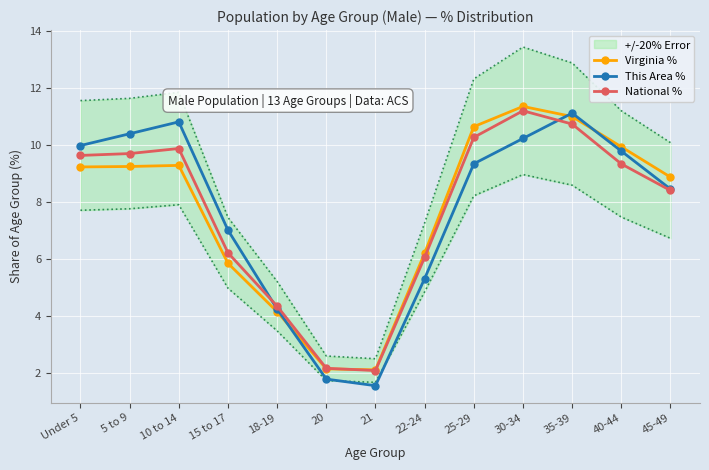

Reading left to right, transcribe all the data shown in this chart.

Virginia %: Under 5=9.2	5 to 9=9.2	10 to 14=9.3	15 to 17=5.8	18-19=4.1	20=2.1	21=2.1	22-24=6.2	25-29=10.6	30-34=11.4	35-39=11.0	40-44=9.9	45-49=8.9
This Area %: Under 5=10.0	5 to 9=10.4	10 to 14=10.8	15 to 17=7.0	18-19=4.2	20=1.8	21=1.5	22-24=5.3	25-29=9.3	30-34=10.2	35-39=11.1	40-44=9.8	45-49=8.5
National %: Under 5=9.6	5 to 9=9.7	10 to 14=9.9	15 to 17=6.2	18-19=4.3	20=2.2	21=2.1	22-24=6.1	25-29=10.3	30-34=11.2	35-39=10.7	40-44=9.3	45-49=8.4